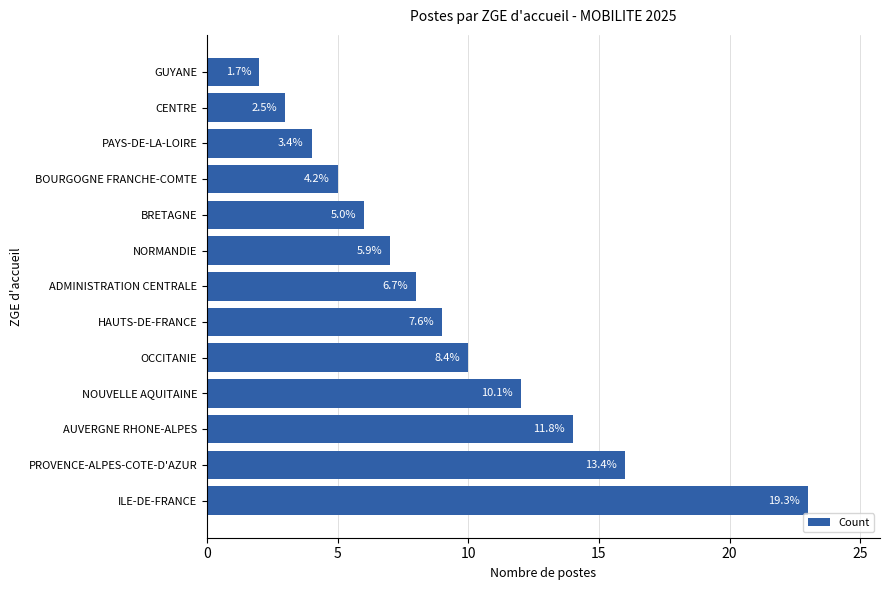

How many bars are there in total?

13